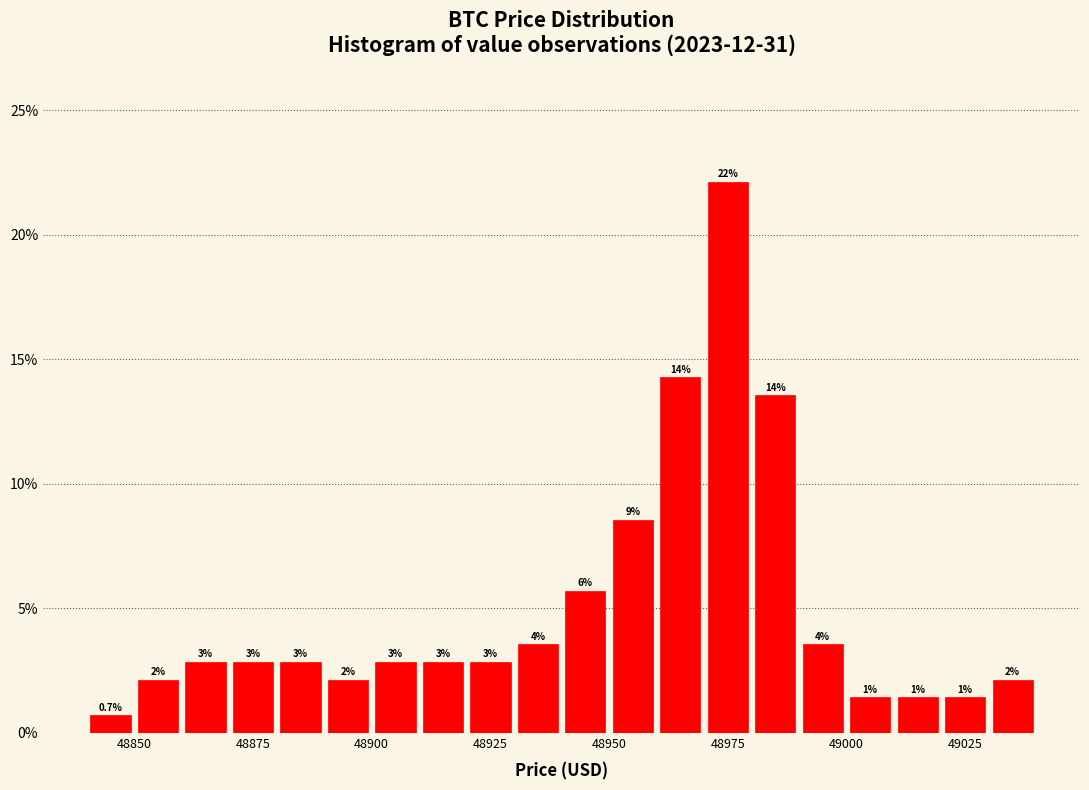

Read against the x-axis, roughly where is the centre of the tallest bar?

48975